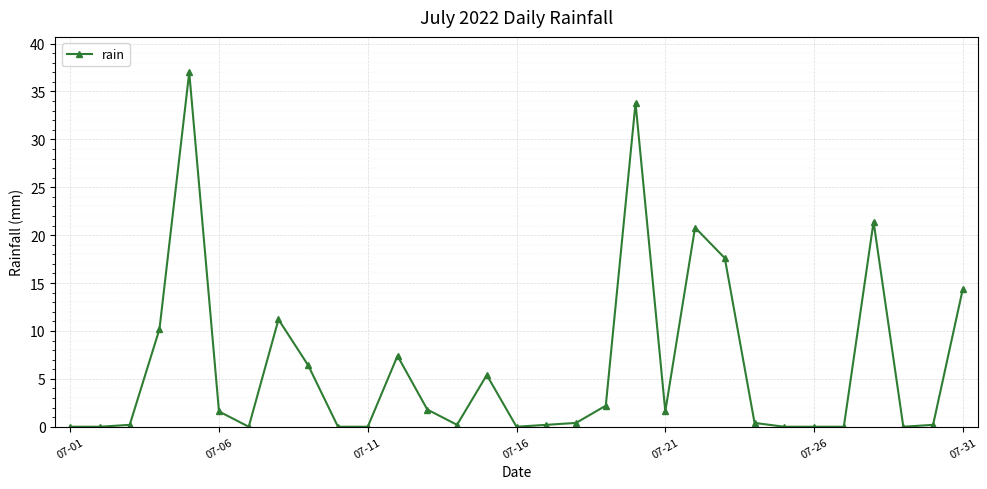

How many categories are shown in the chart?

31